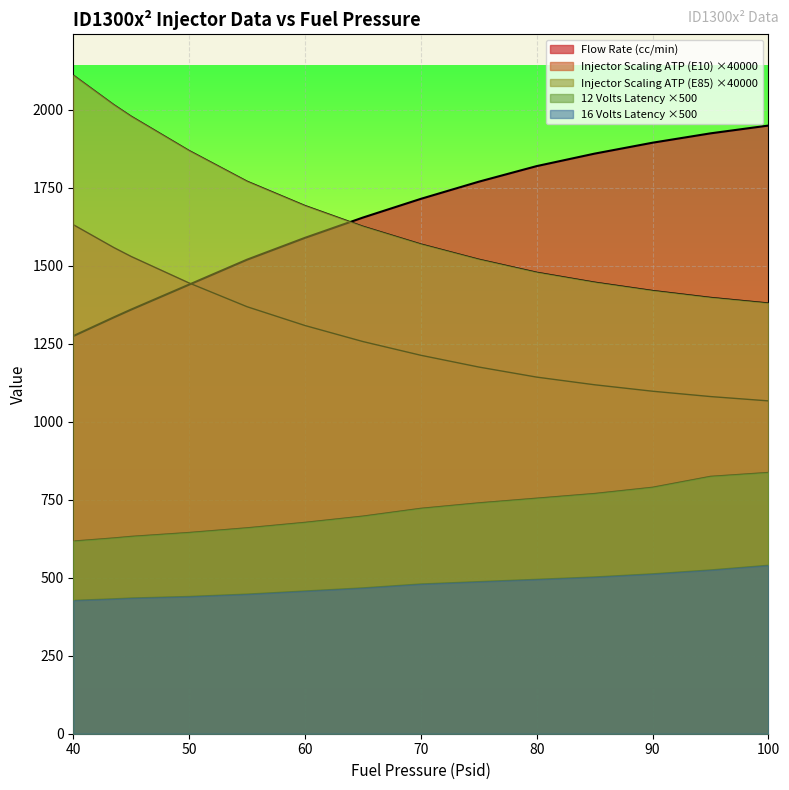

How many lines are shown in the chart?

5